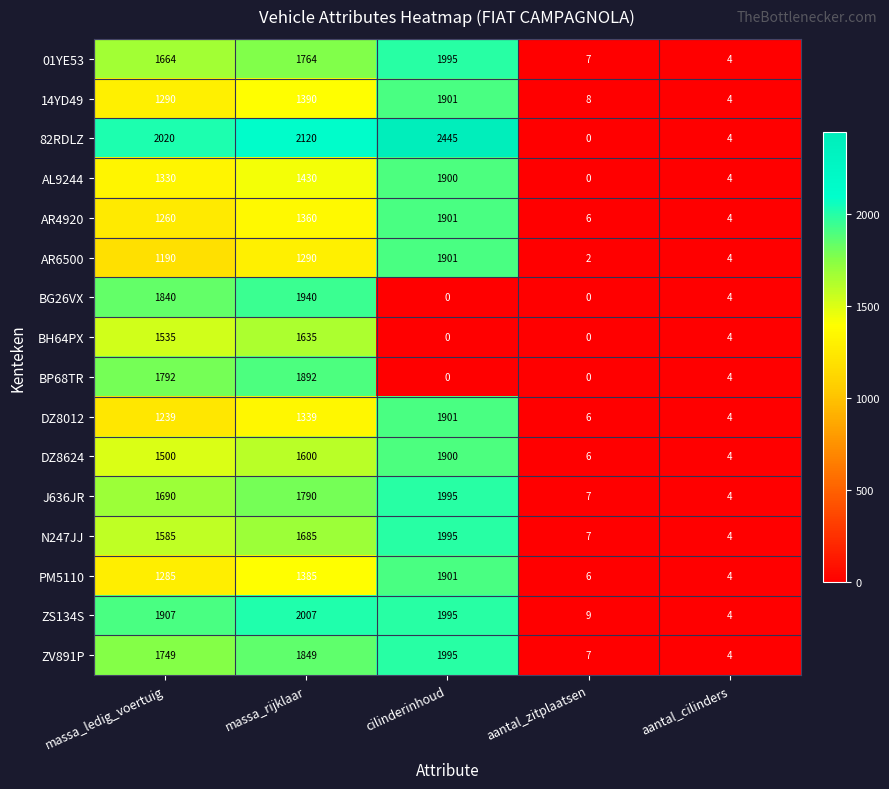

What is the minimum value for ZS134S?

4